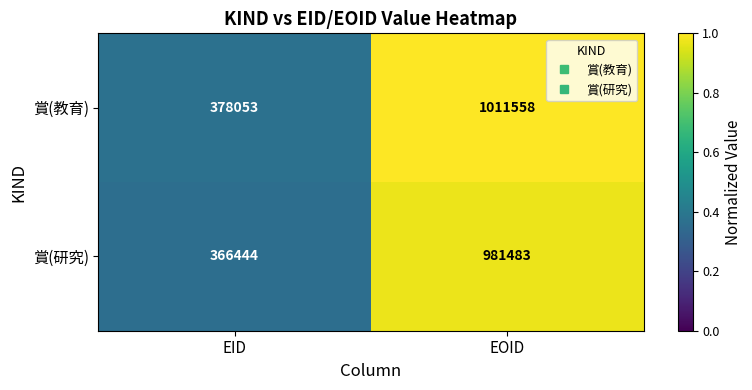

What is the lowest value of the 賞(研究) series?

366444